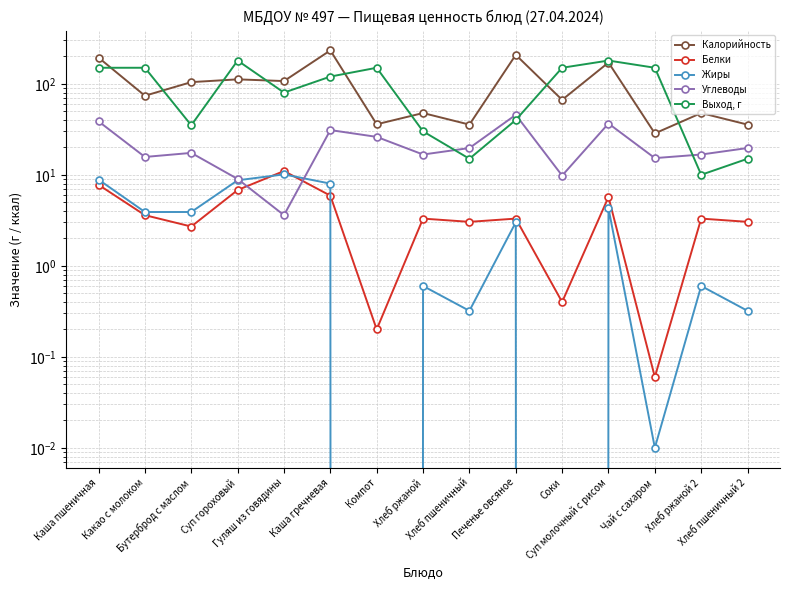

What are all the series names shown in the legend?

Калорийность, Белки, Жиры, Углеводы, Выход, г